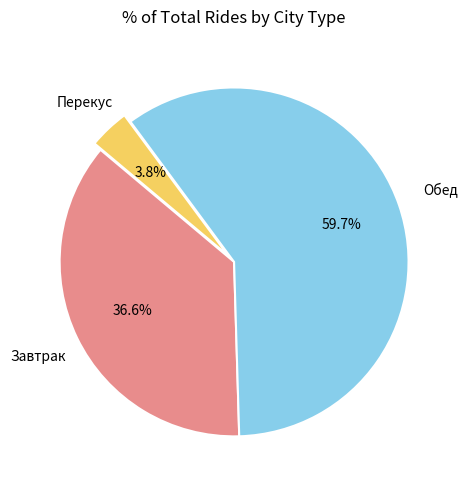

Is there any slice that represents more than half of the pie?

Yes